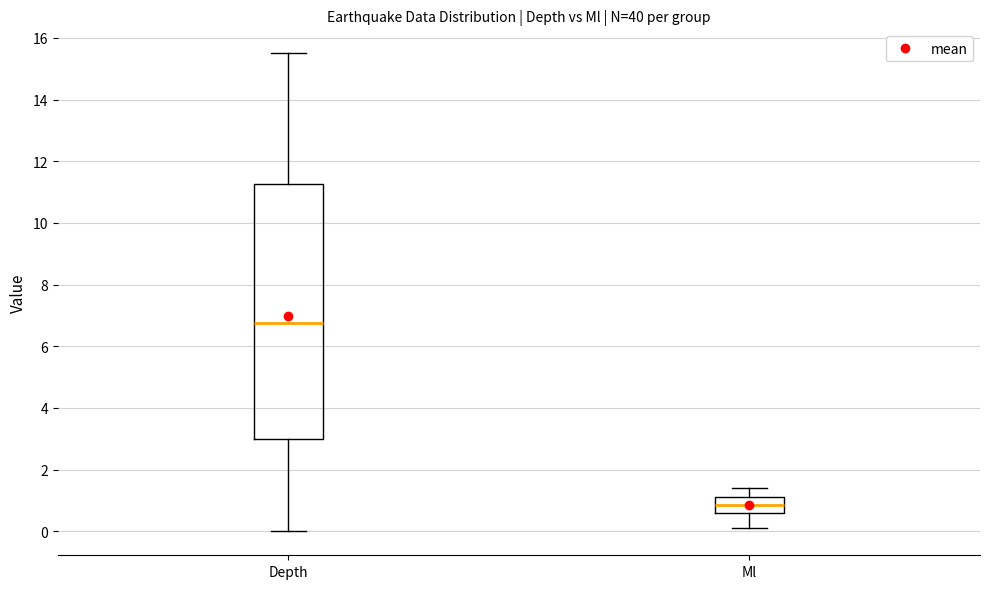

Reading left to right, transcribe this box plot: for each box, give where its median line is, the range the box spans, and where its two whiskers end, as read against the y-axis. The values are not printed on the chart, so give them approximately, as read against the axis.

Depth: median 6.8, box 3.0 to 11.2, whiskers 0.0 to 15.6
Ml: median 0.8, box 0.6 to 1.2, whiskers 0.2 to 1.4